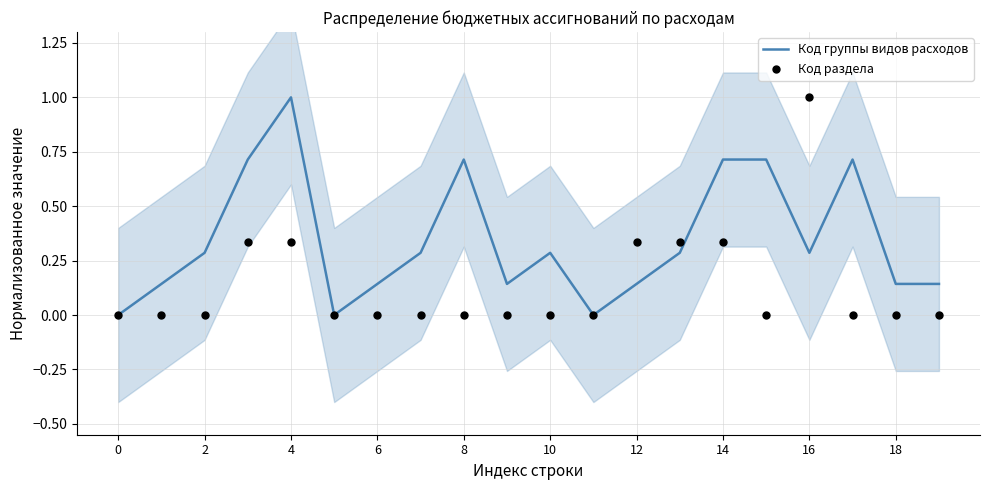

Which series has the largest total across all categories?

Код группы видов расходов